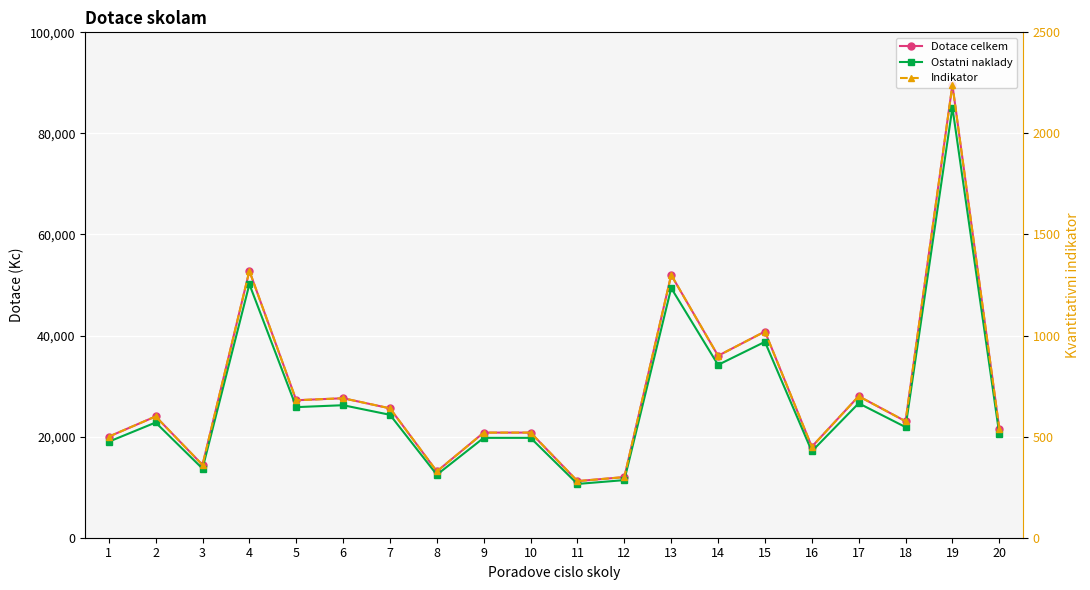

What is the value of the Ostatni naklady point at the 9th from the left?

19760